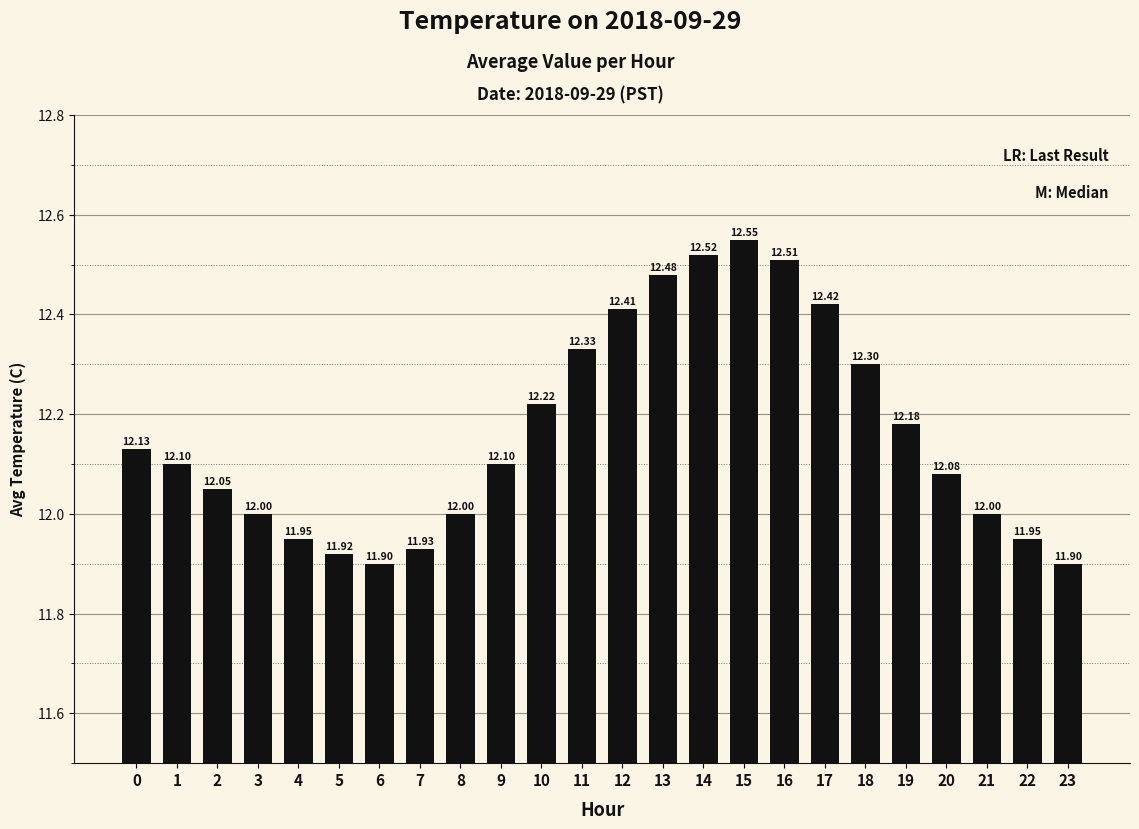

How many bars are there in total?

24